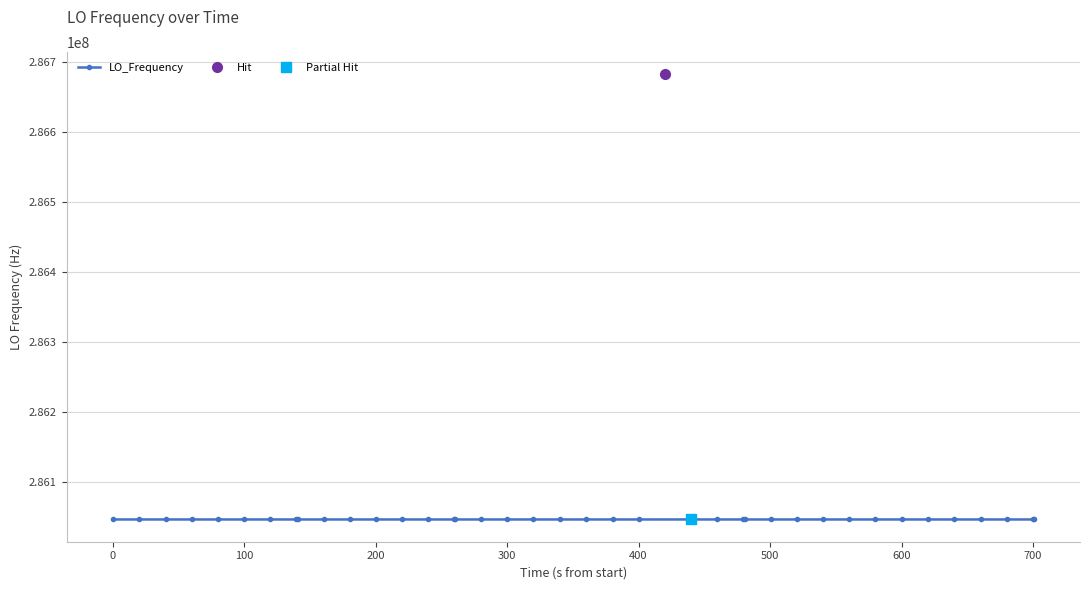

How many lines are shown in the chart?

1